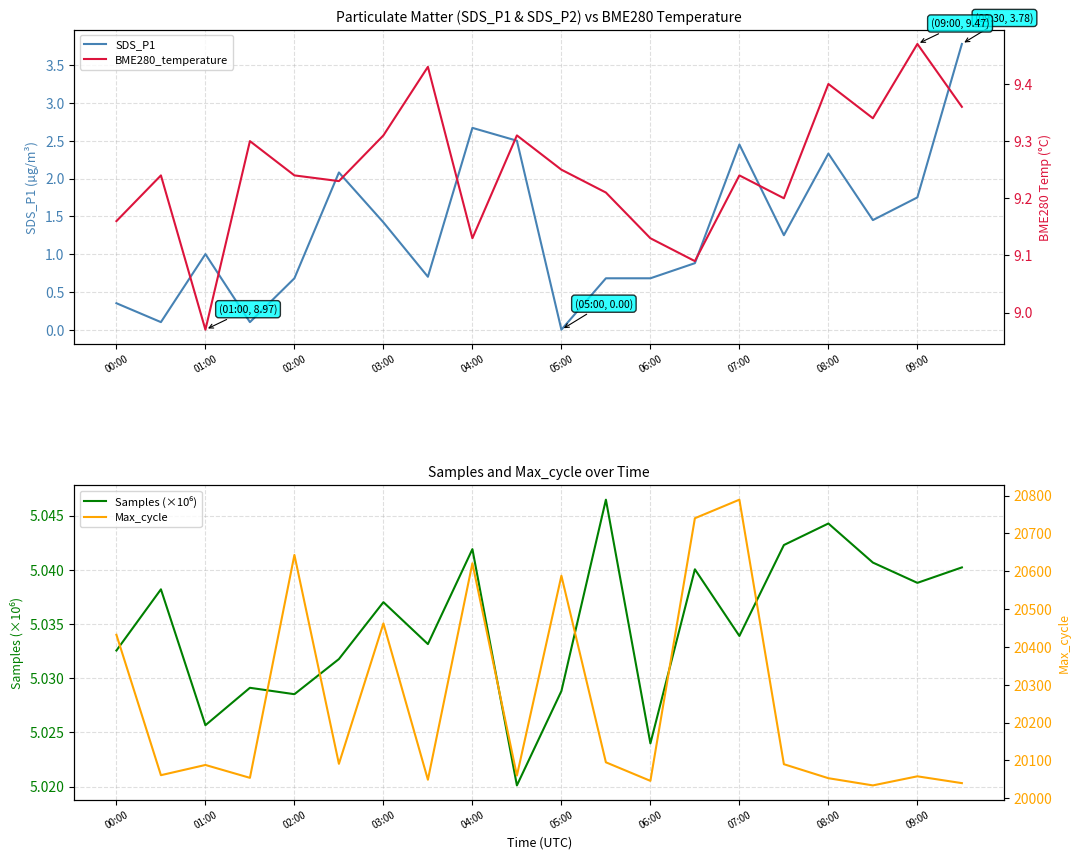

True or false: Samples (×10⁶) and Max_cycle intersect in this chart.

False